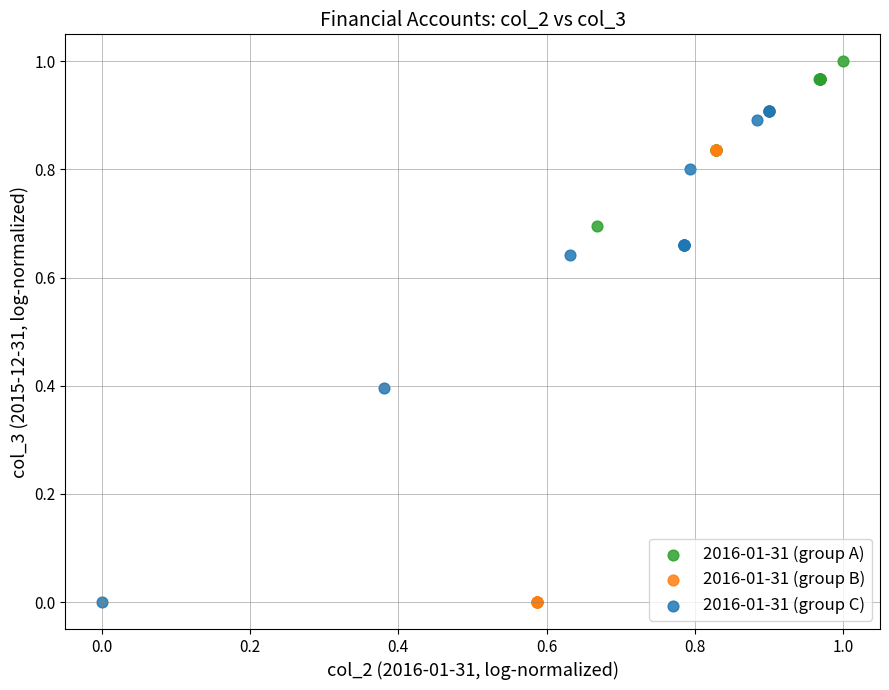

Which series reaches the maximum Y coordinate?

2016-01-31 (group A)